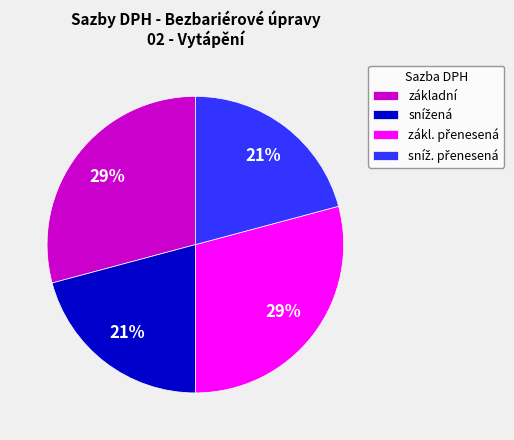

Is there any slice that represents more than half of the pie?

No